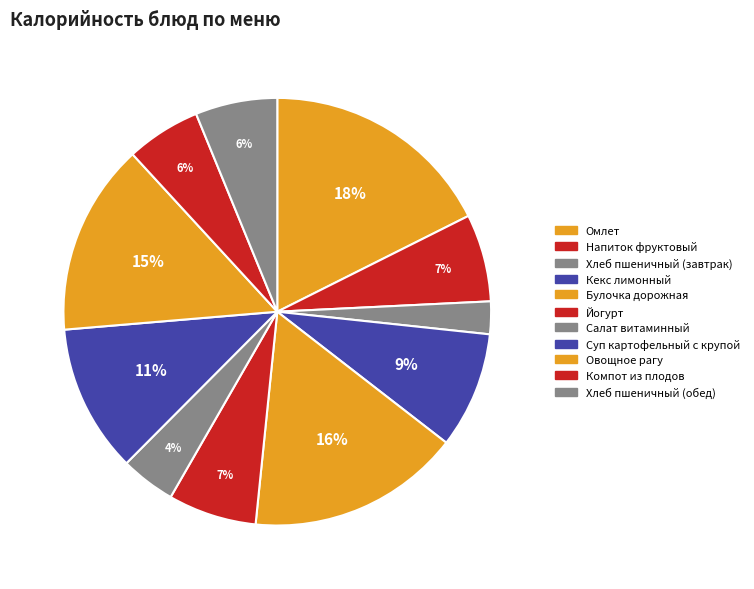

How many segments does this pie chart have?

11